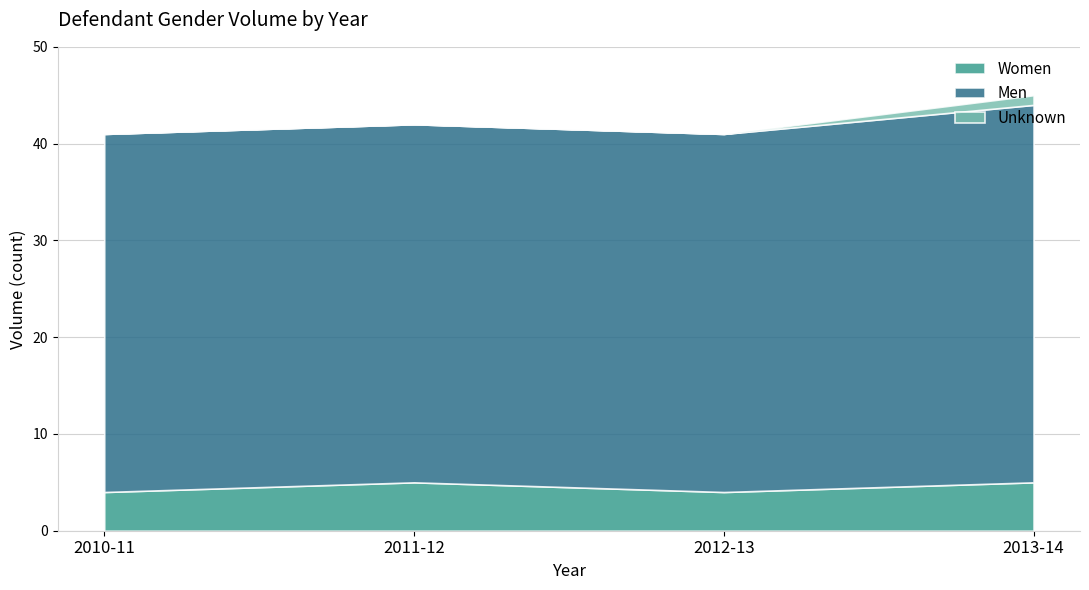

Which series changed the most between 2010-11 and 2013-14?

Men